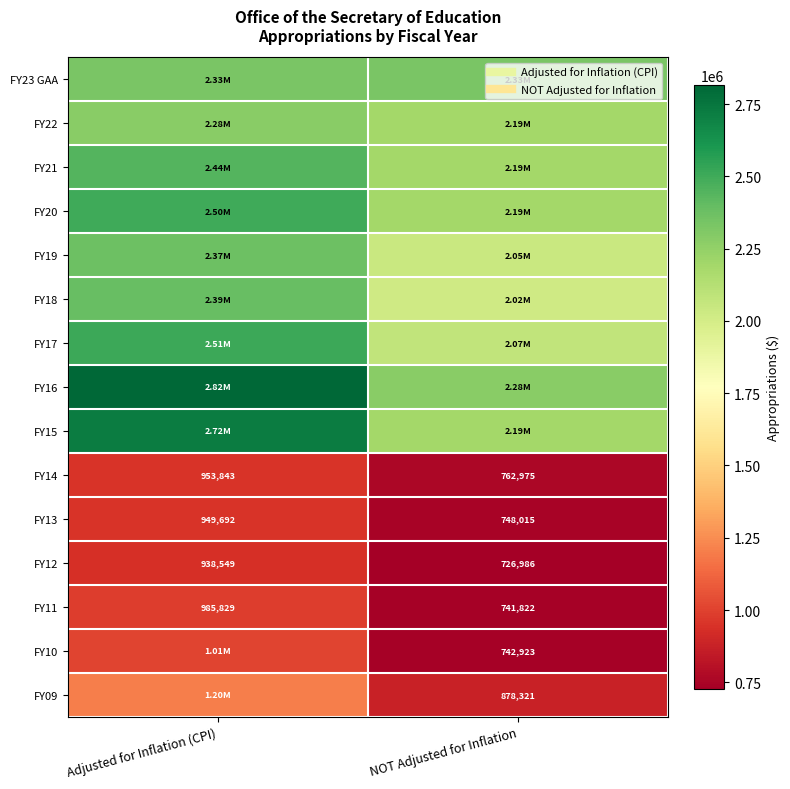

What is the minimum value shown in the chart?

726986